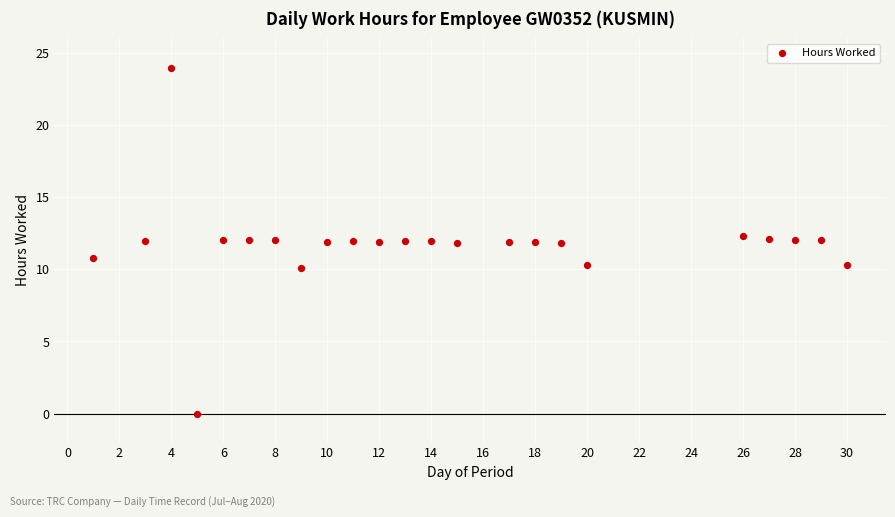

What is the range of X values (max minus min)?

29.0